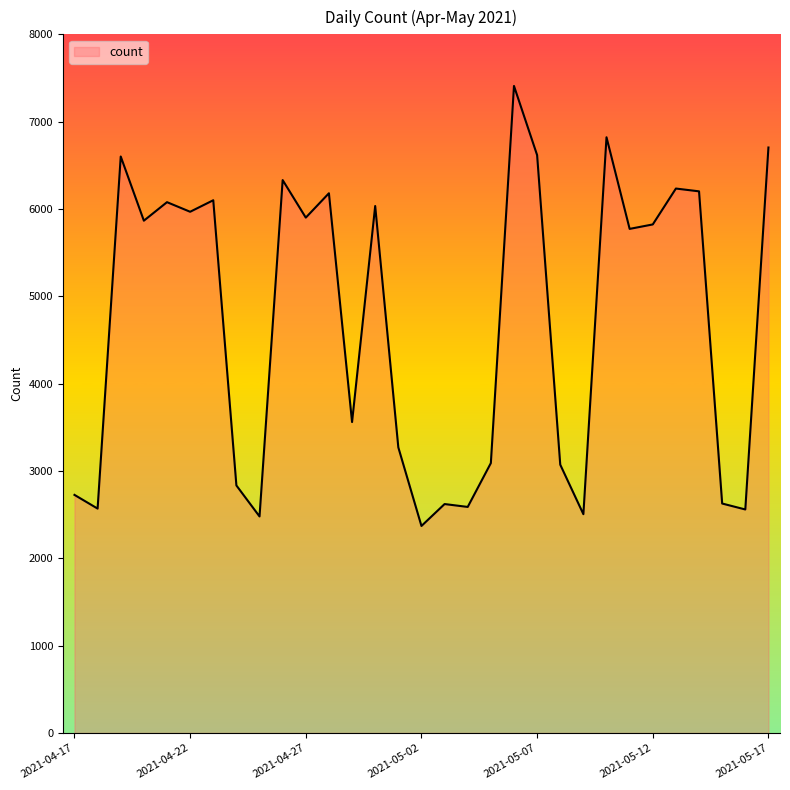

What is the maximum value shown in the chart?

7409